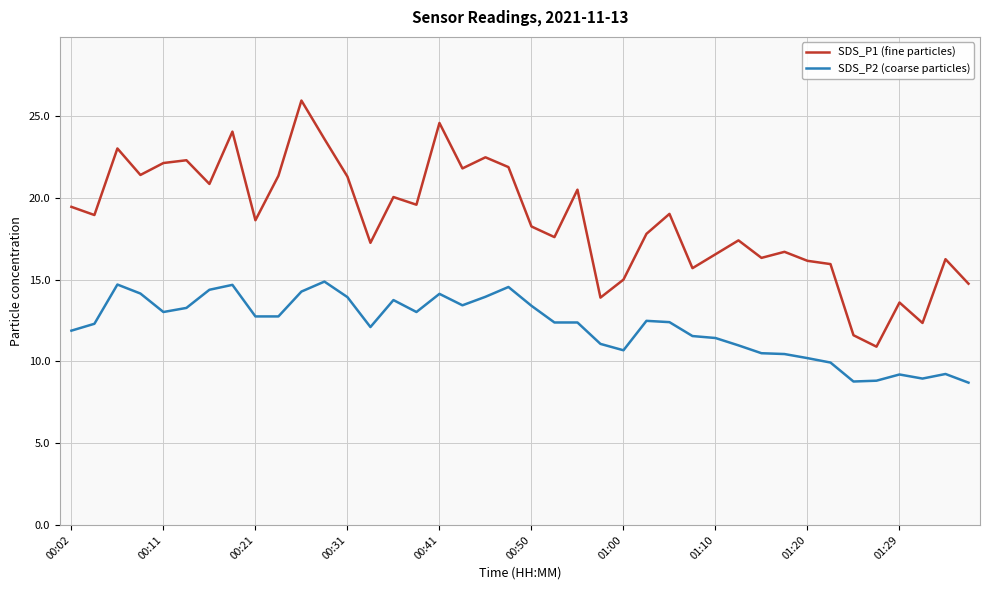

What is the highest value of the SDS_P2 (coarse particles) series?

14.9